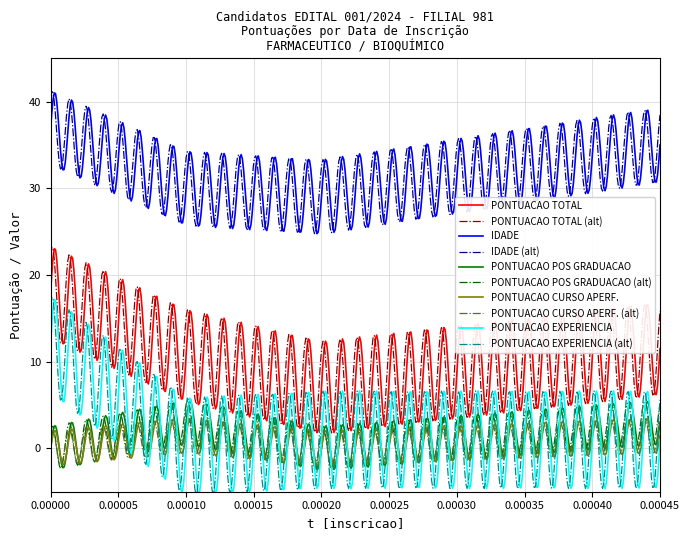

What is the smallest value displayed?

-5.3